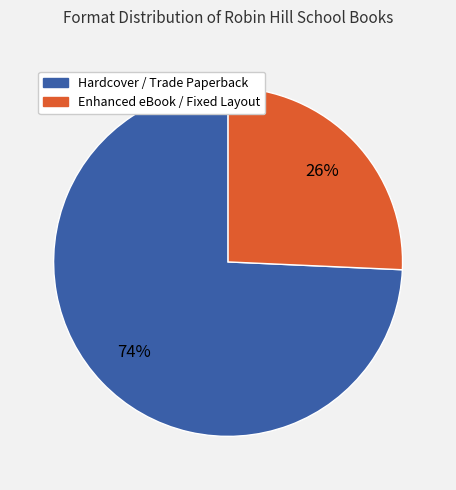

To the nearest percent, what is the average slice percentage?

50%